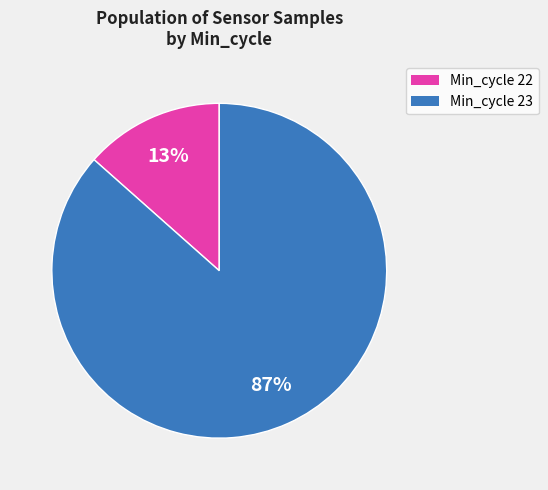

How many segments does this pie chart have?

2